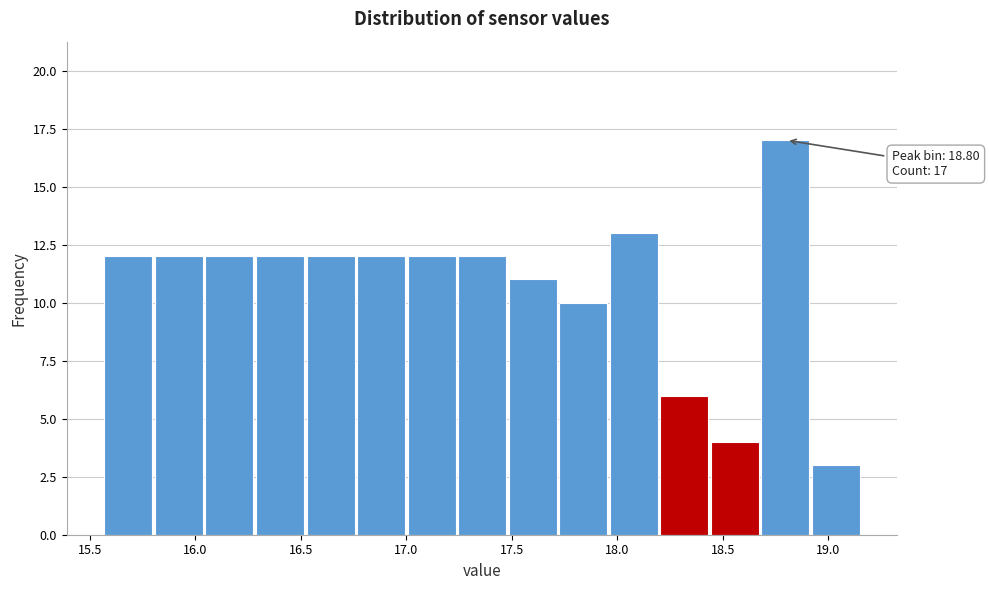

Over which range of the x-axis is the bar tallest?

18.70 to 18.90